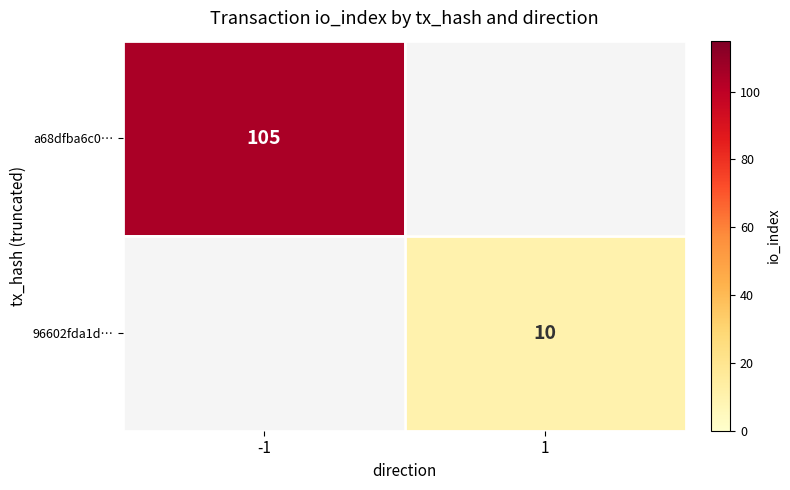

The a68dfba6c0… series shows 105 at -1. True or false?

True